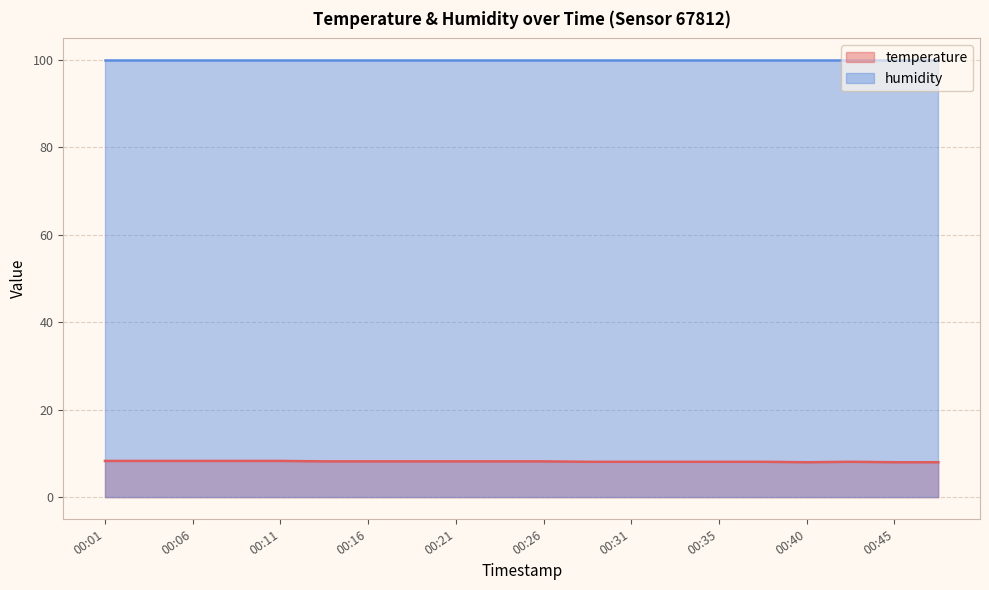

At which category does the chart reach its minimum across all series?

00:40